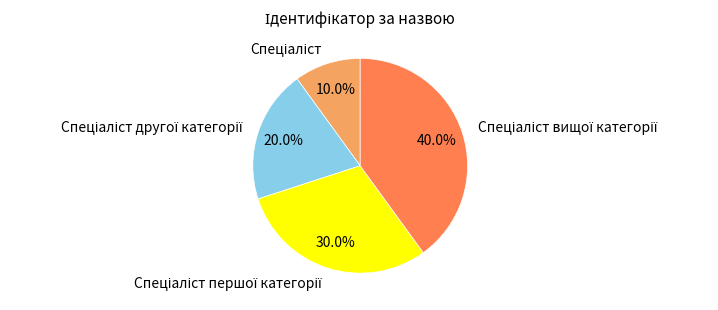

Is there a majority slice in this chart?

No